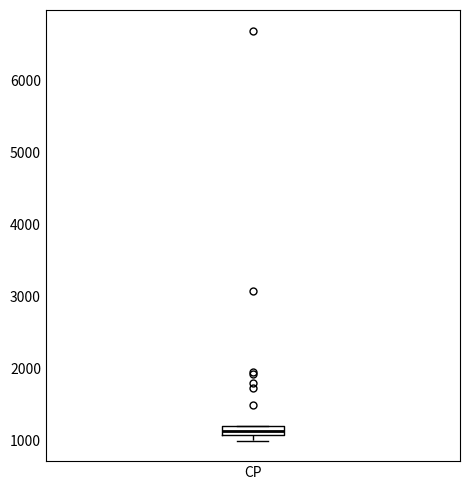

Where is the upper edge of the box for CP on the y-axis? The values are not printed on the chart, so give them approximately, as read against the axis.

1200